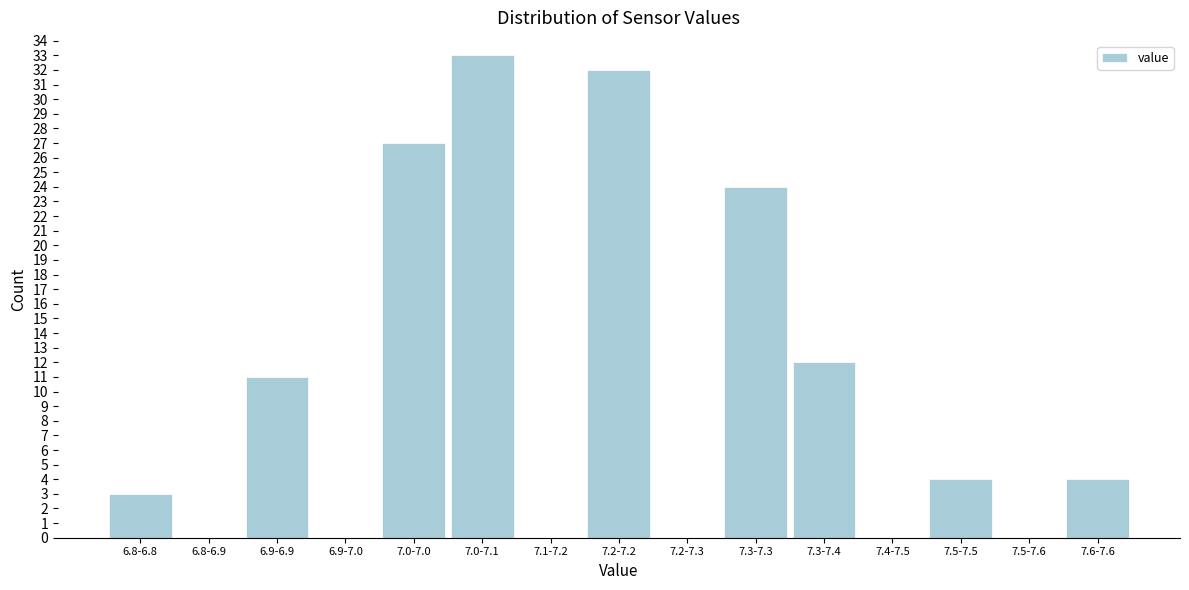

Reading left to right, transcribe all the data shown in this chart.

6.8-6.8=3	6.8-6.9=0	6.9-6.9=11	6.9-7.0=0	7.0-7.0=27	7.0-7.1=33	7.1-7.2=0	7.2-7.2=32	7.2-7.3=0	7.3-7.3=24	7.3-7.4=12	7.4-7.5=0	7.5-7.5=4	7.5-7.6=0	7.6-7.6=4